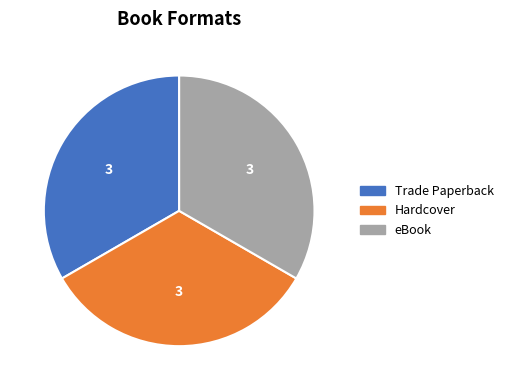

Is there any slice that represents more than half of the pie?

No